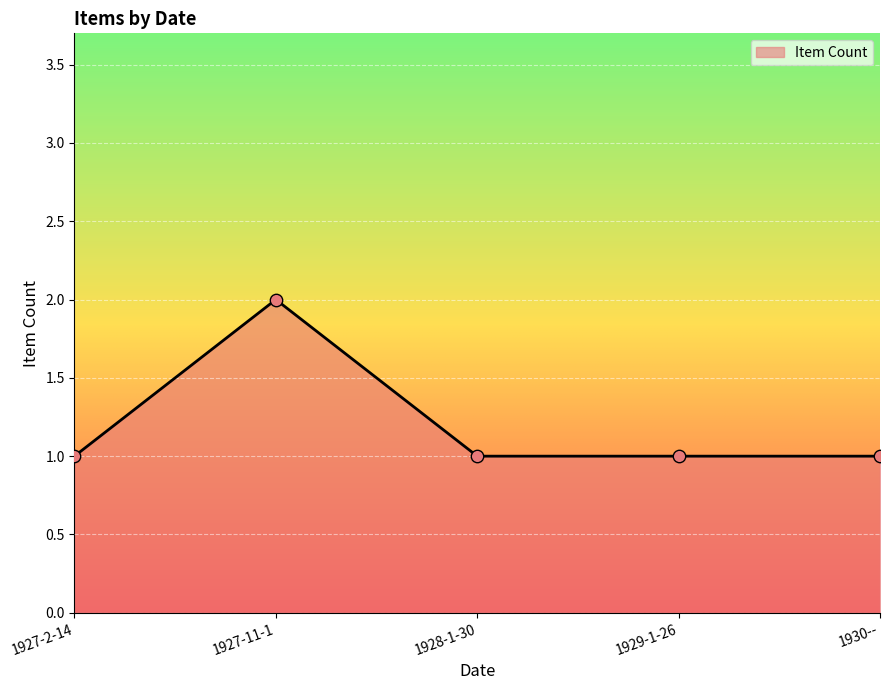

What is the ratio of the value at 1927-11-1 to the value at 1928-1-30?

2.0